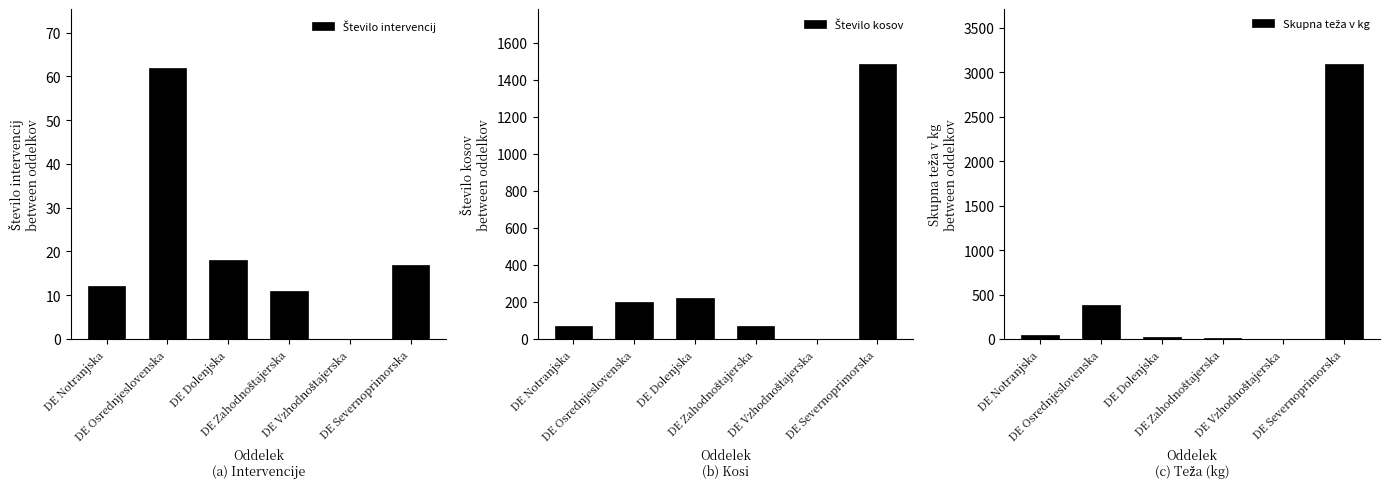

What is the difference between the maximum and second lowest values in the Število kosov series?

1416.0